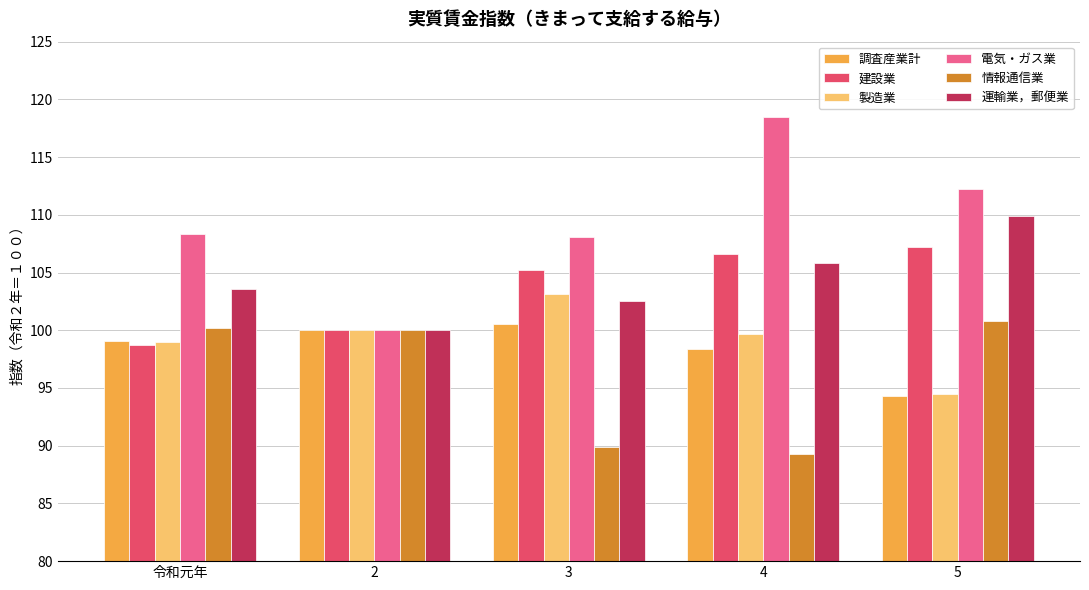

What is the average value of the 電気・ガス業 series?

109.4